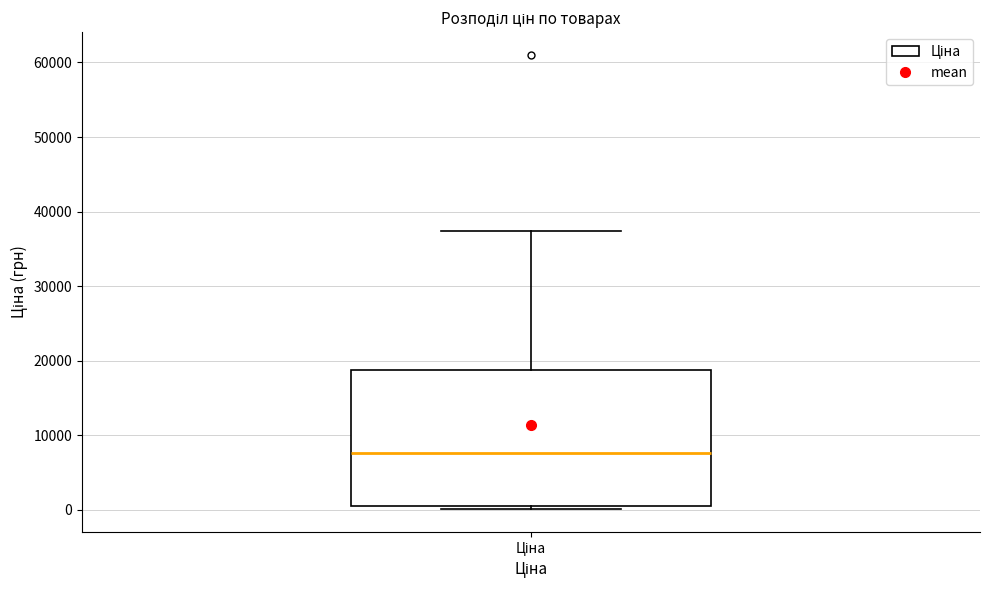

Read this box plot against the y-axis: the position of the median line, the range covered by the box, and the ends of both whiskers. The values are not printed on the chart, so give them approximately, as read against the axis.

median 8000, box 0 to 19000, whiskers 0 (just below the box's lower edge) to 37000